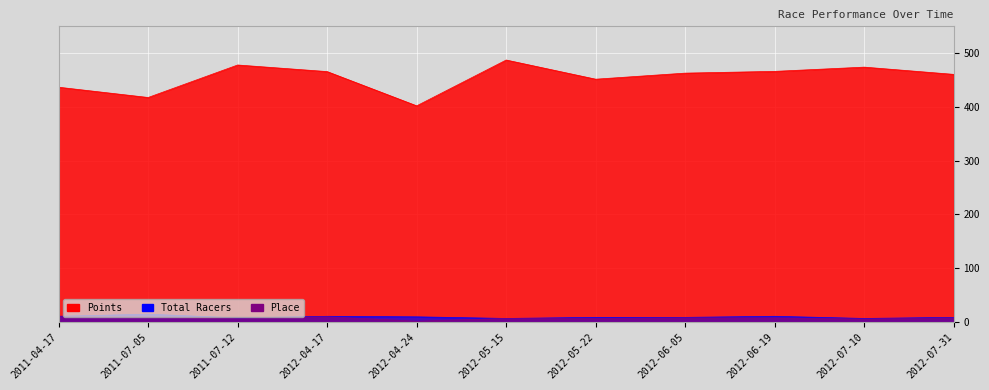

What is the label of the 9th point from the left?

2012-06-19